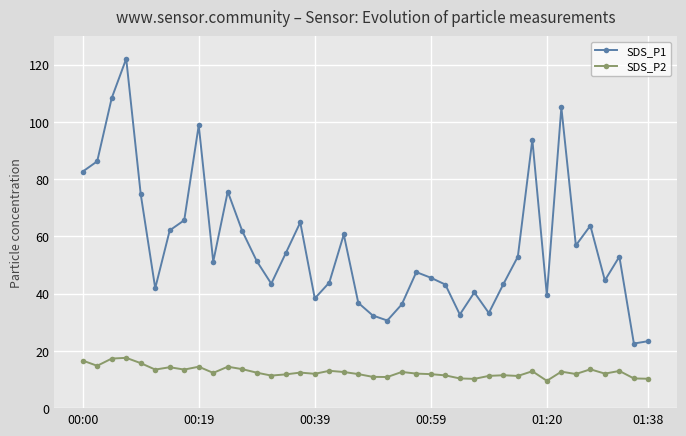

What is the difference between the second highest and second lowest values in the SDS_P2 series?

7.1